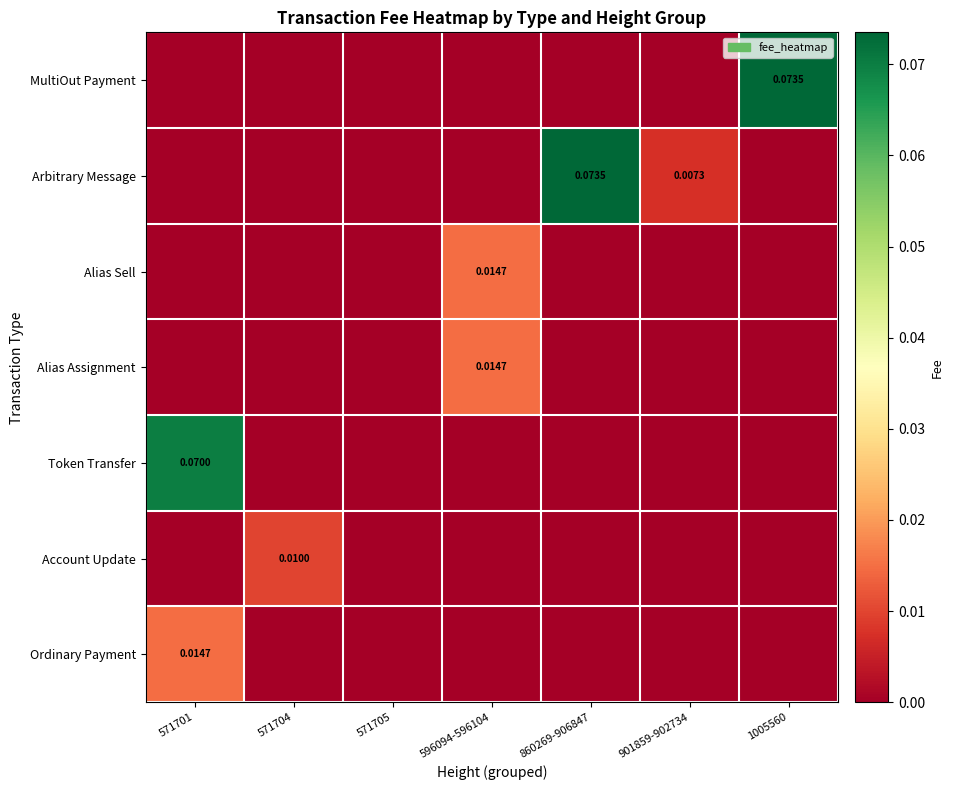

Which label corresponds to the largest value in the chart?

1005560